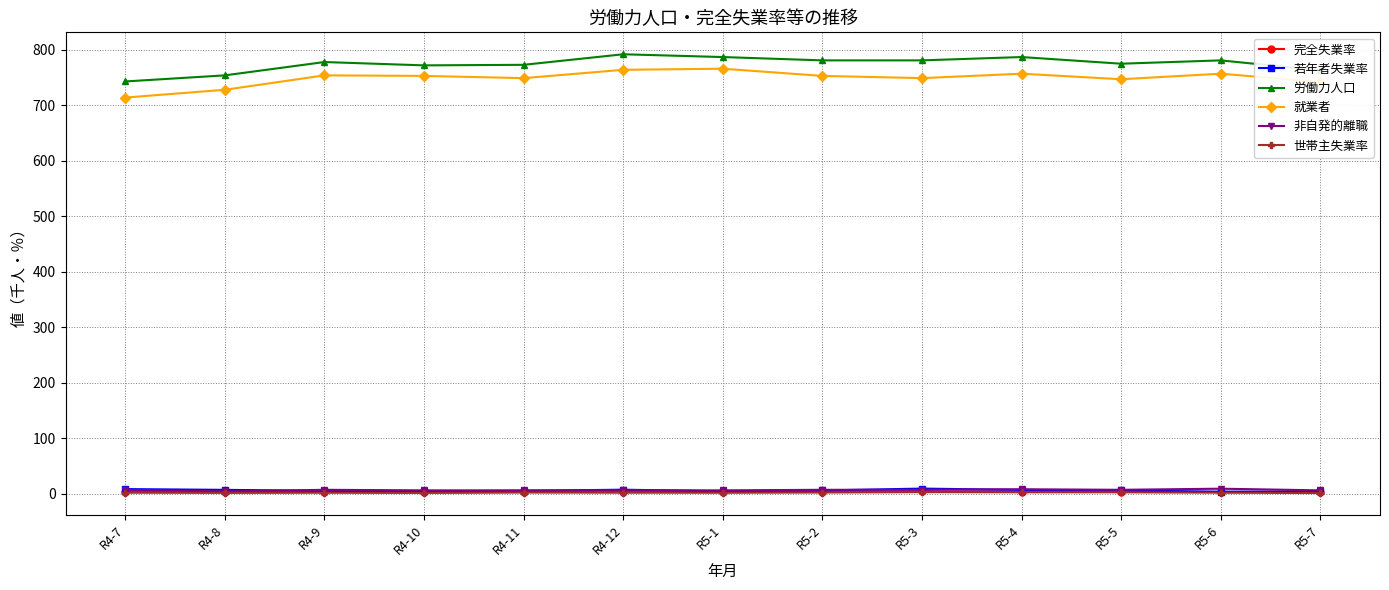

What is the lowest value of the 労働力人口 series?

743.0